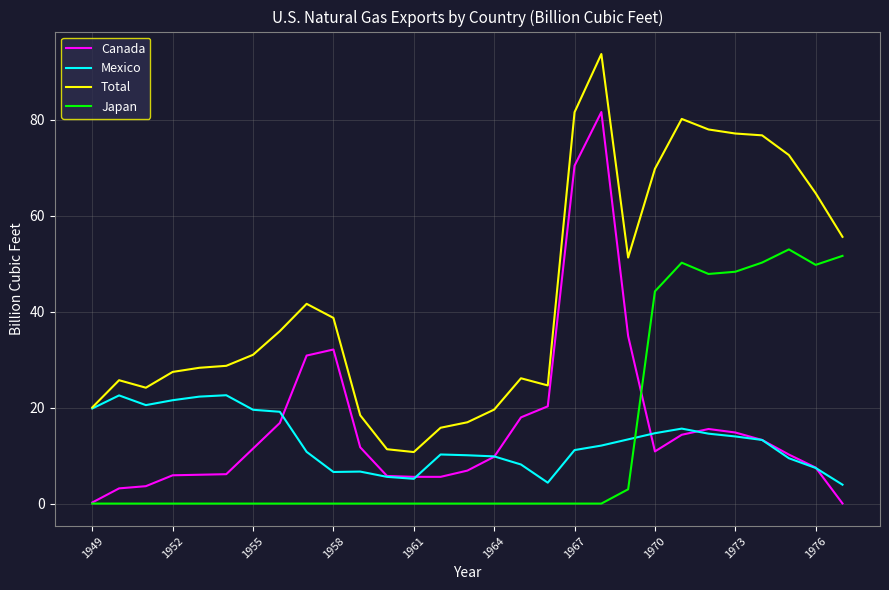

Which series has the largest total across all categories?

Total